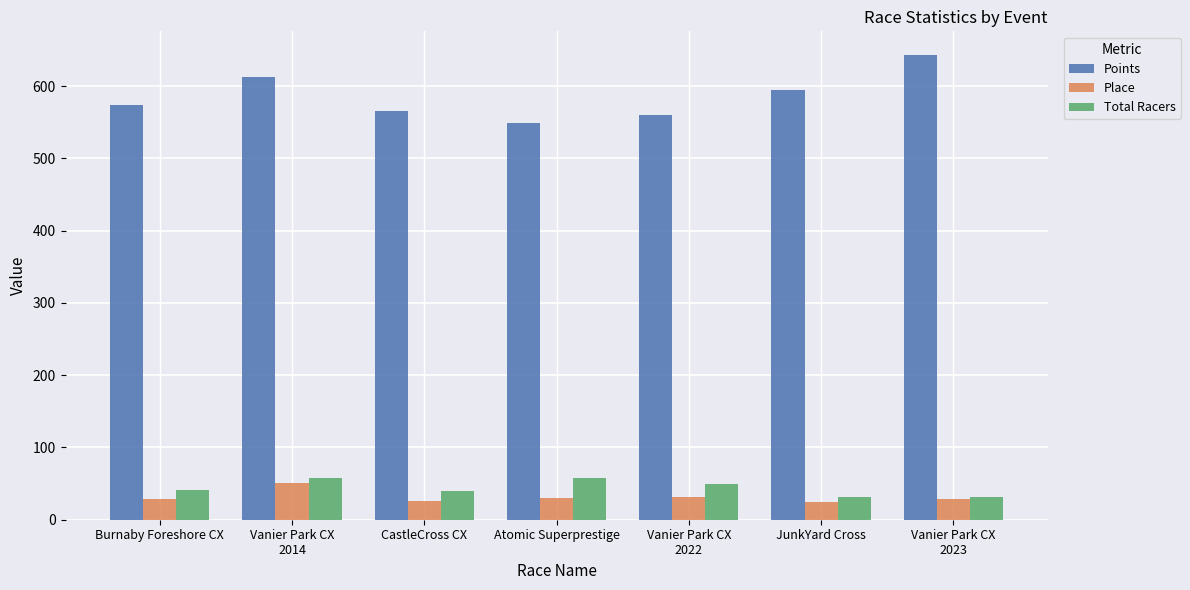

Is it true that Place equals 29.0 at Burnaby Foreshore CX?

True